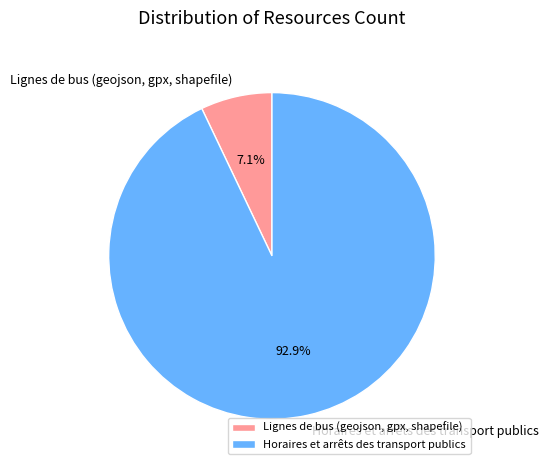

To the nearest percent, what is the difference between the Horaires et arrêts des transport publics and Lignes de bus (geojson, gpx, shapefile) slice percentages?

86%